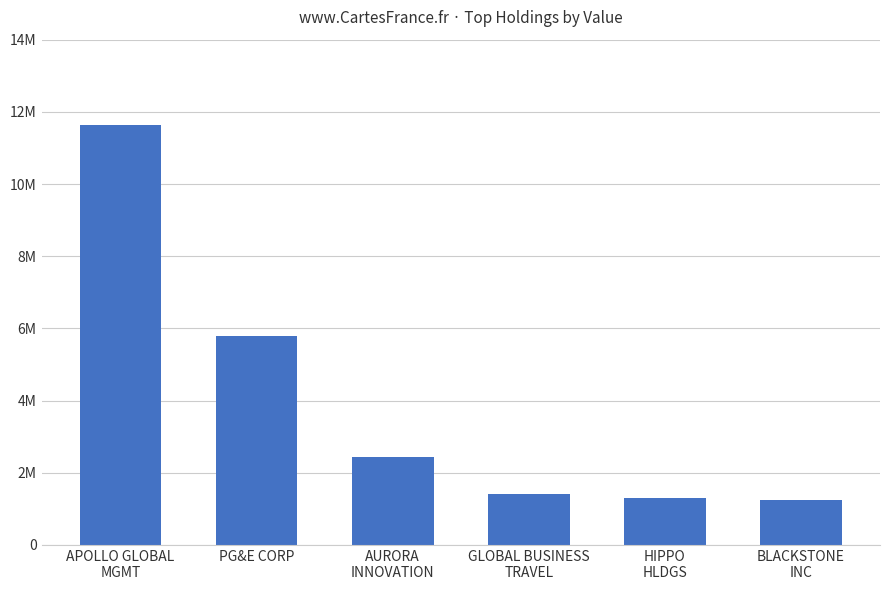

Does the chart contain any negative values?

No